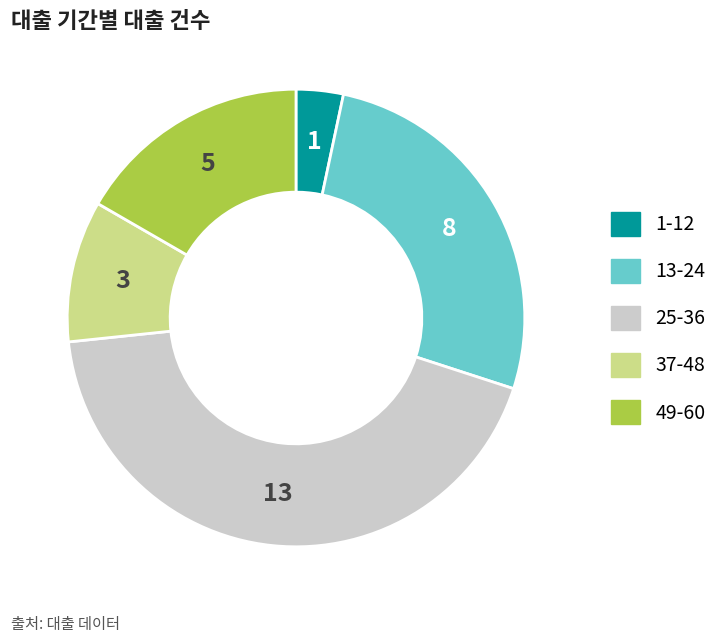

Is the sum of 25-36 and 13-24 greater than half?

Yes